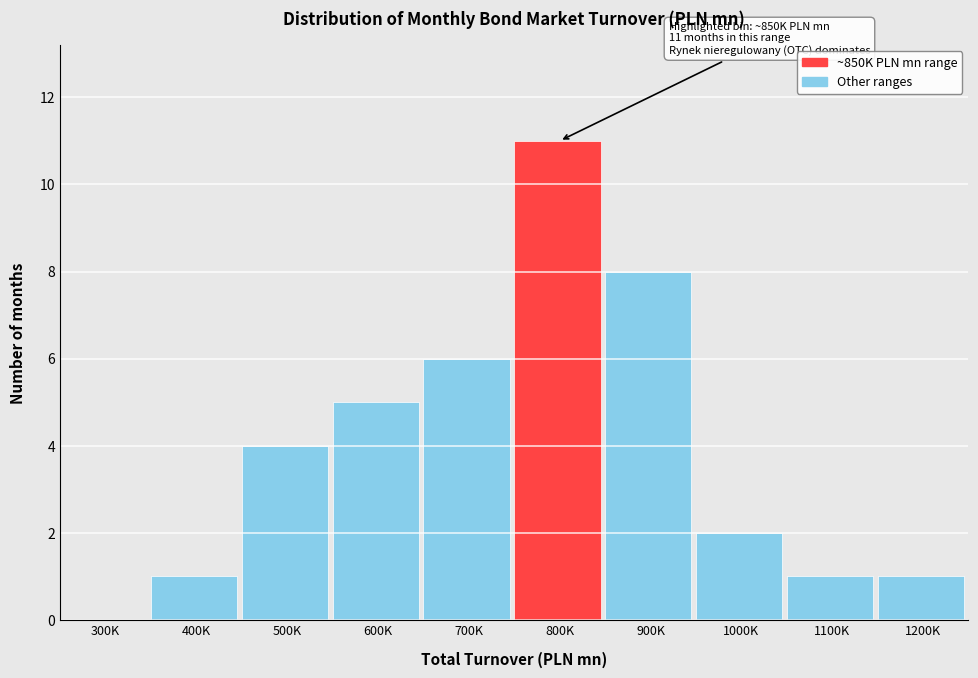

Reading right to left, list all the values displayed in this chart.

1200K=1	1100K=1	1000K=2	900K=8	800K=11	700K=6	600K=5	500K=4	400K=1	300K=0